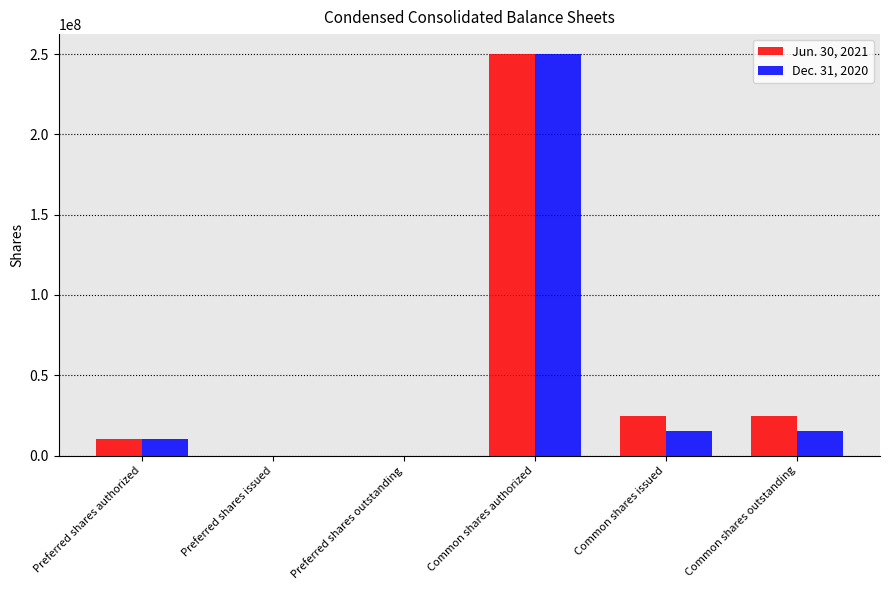

Reading left to right, list all the values displayed in this chart.

Jun. 30, 2021: Preferred shares authorized=10000000	Preferred shares issued=0	Preferred shares outstanding=0	Common shares authorized=250000000	Common shares issued=24426993	Common shares outstanding=24426993
Dec. 31, 2020: Preferred shares authorized=10000000	Preferred shares issued=0	Preferred shares outstanding=0	Common shares authorized=250000000	Common shares issued=15170628	Common shares outstanding=15170628